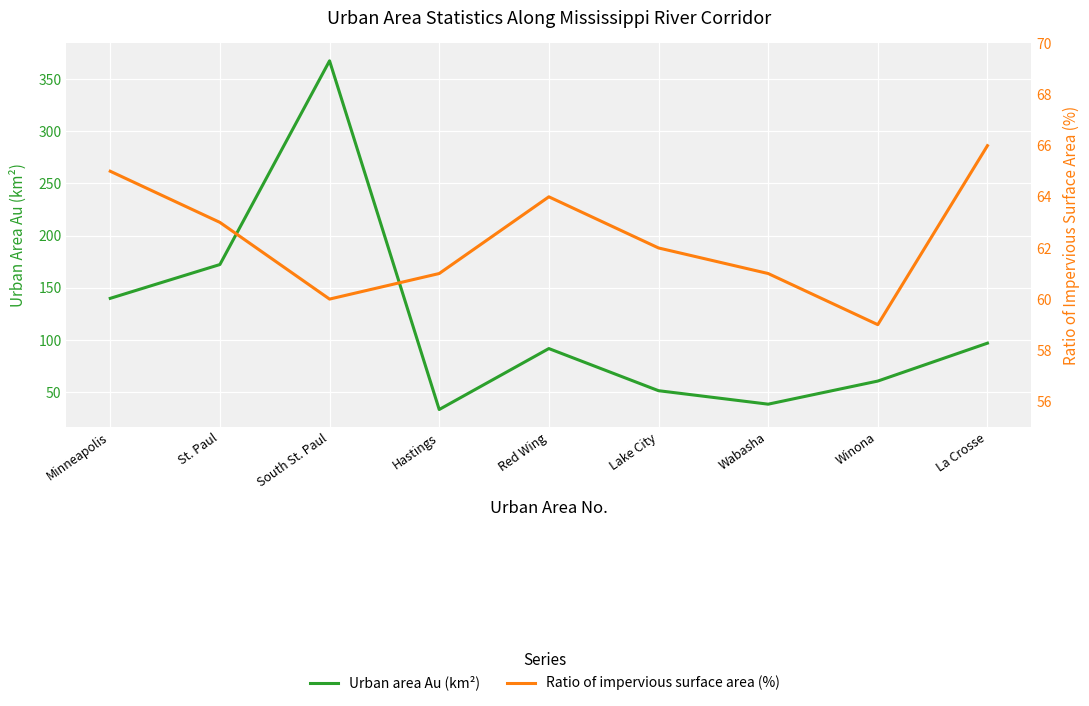

List the labels in order of Ratio of impervious surface area (%) value, largest first.

La Crosse, Minneapolis, Red Wing, St. Paul, Lake City, Hastings, Wabasha, South St. Paul, Winona